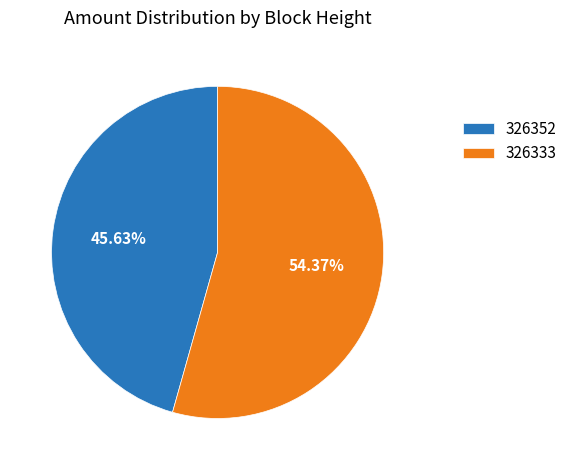

How many segments does this pie chart have?

2